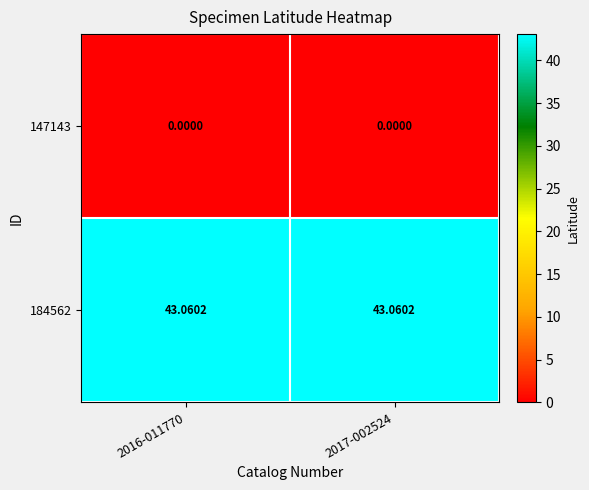

Rank the series by their maximum value, from lowest to highest.

147143, 184562